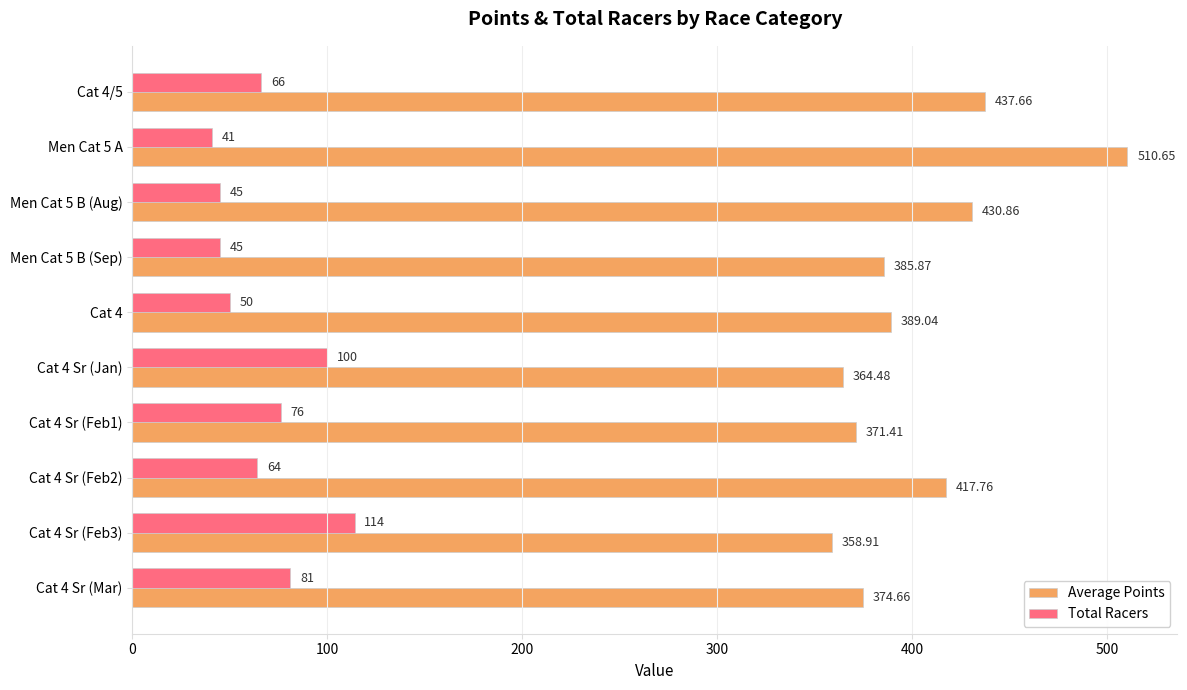

At which category is the sum across all series the highest?

Men Cat 5 A